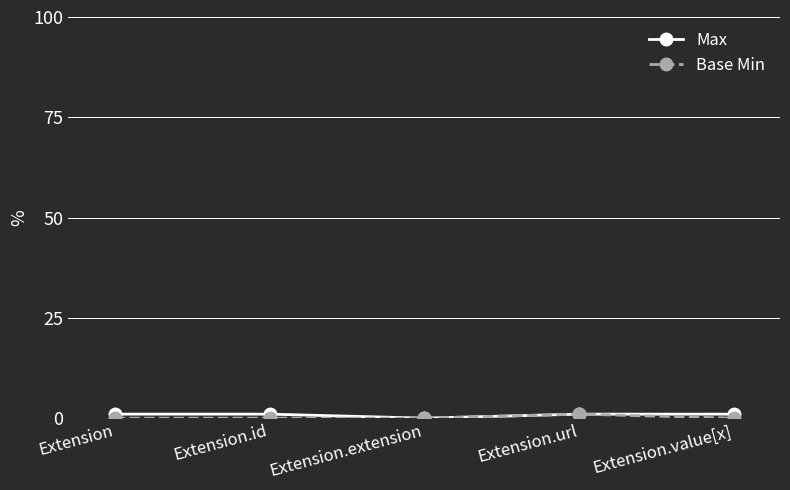

The Max series shows 0 at Extension.extension. True or false?

True